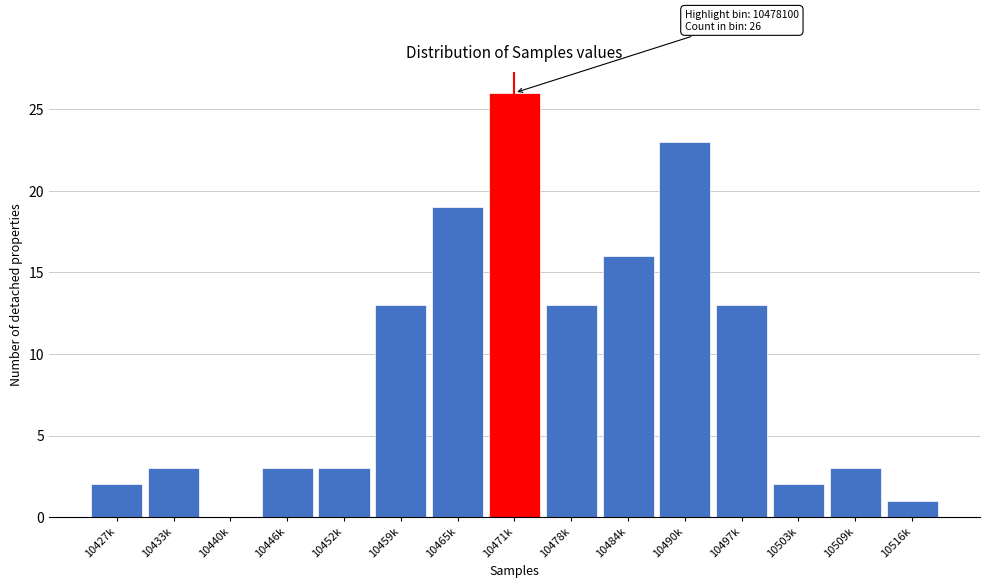

Reading left to right, transcribe all the data shown in this chart.

10427k=2	10433k=3	10440k=0	10446k=3	10452k=3	10459k=13	10465k=19	10471k=26	10478k=13	10484k=16	10490k=23	10497k=13	10503k=2	10509k=3	10516k=1